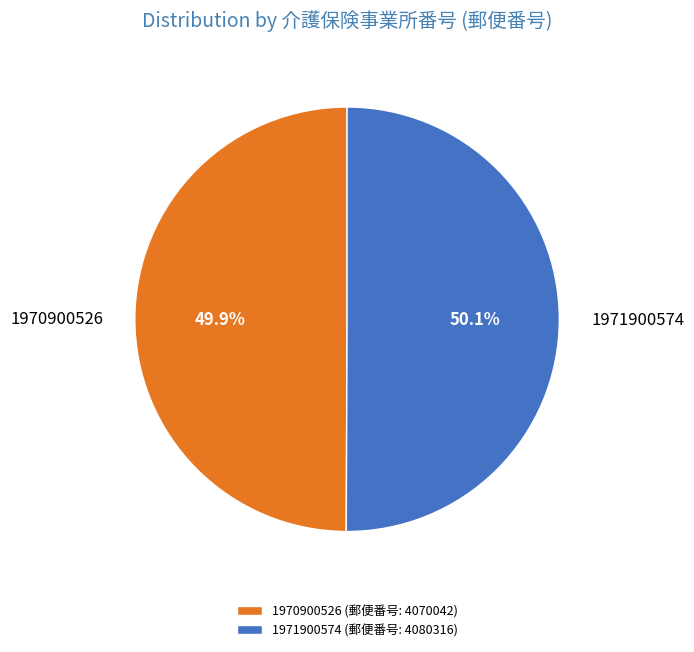

The 1970900526 slice represents 50% of the pie. True or false?

True